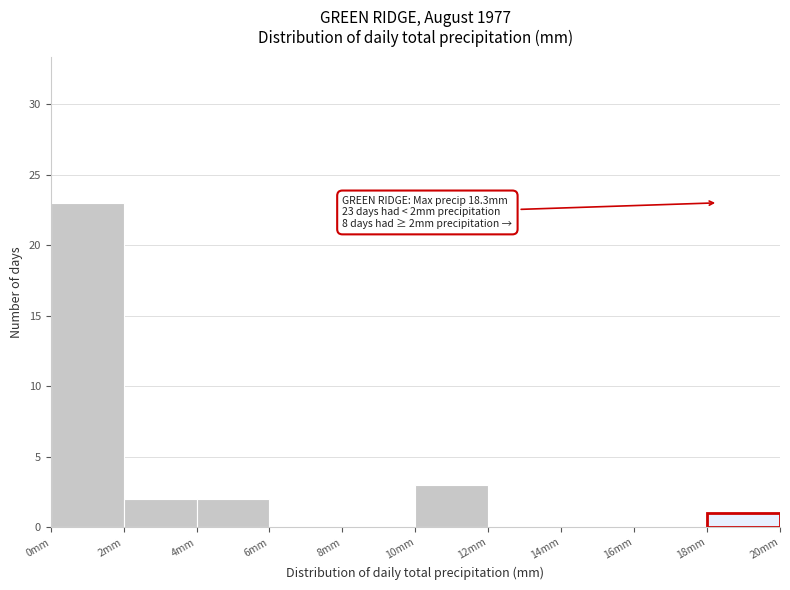

Over which range of the x-axis is the bar tallest?

0 to 2